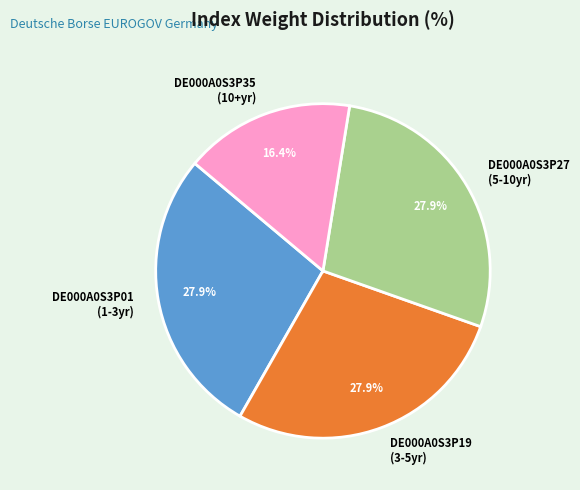

Do DE000A0S3P35 (10+yr) and DE000A0S3P27 (5-10yr) together represent more than half of the pie?

No